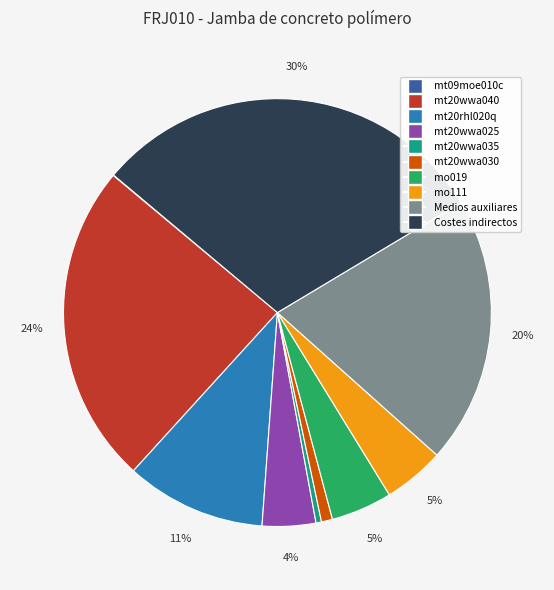

Do mt20wwa030 and mt20wwa025 together represent more than half of the pie?

No